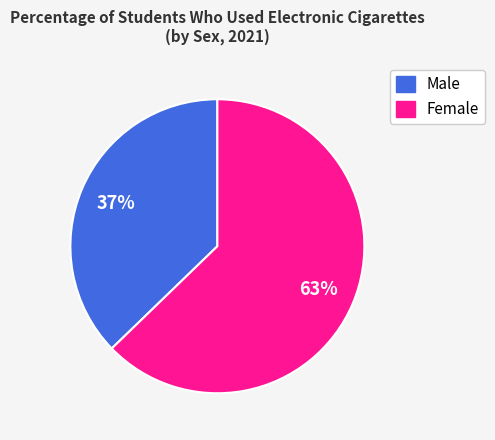

Which slice is the largest?

Female